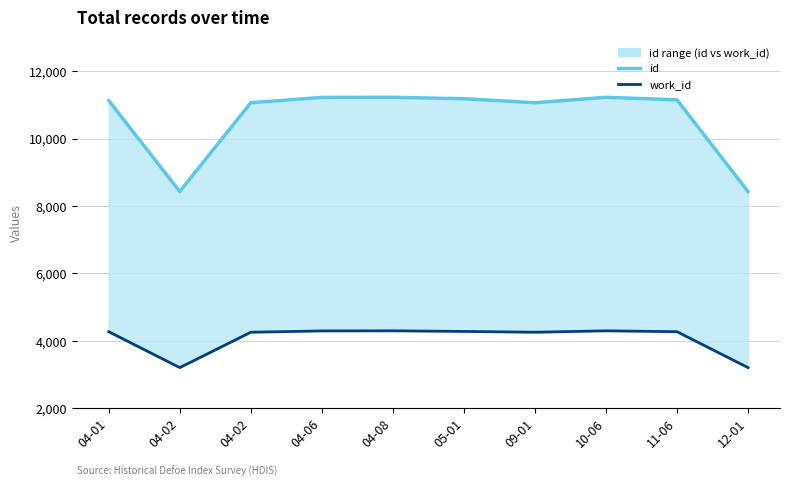

Reading left to right, what are all the values shown in this chart?

id: 11129	8428	11063	11220	11224	11182	11063	11224	11149	8428
work_id: 4269	3203	4253	4292	4295	4277	4253	4295	4269	3203